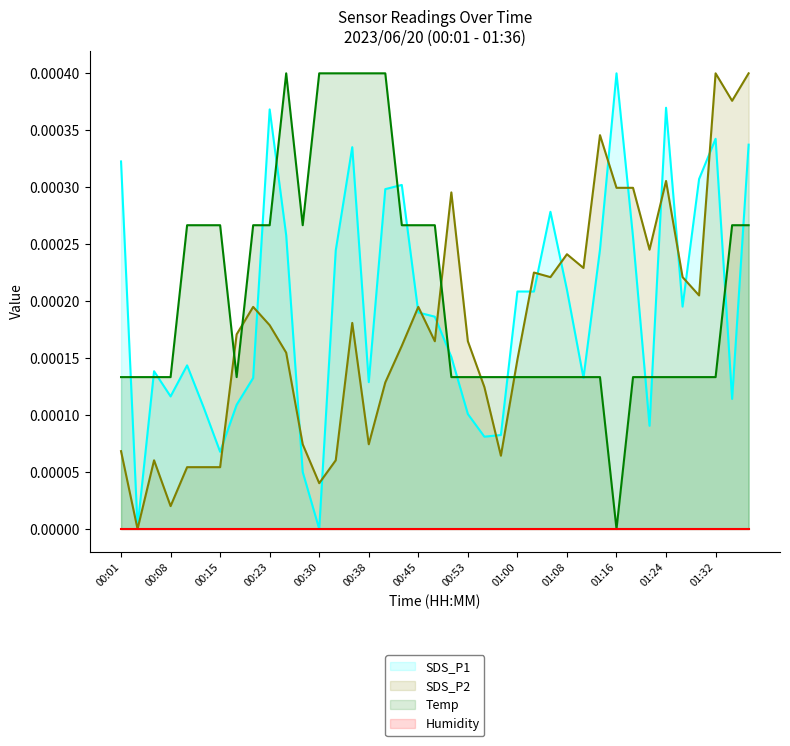

Which series ends up on top after the final intersection of SDS_P2 and Temp?

SDS_P2